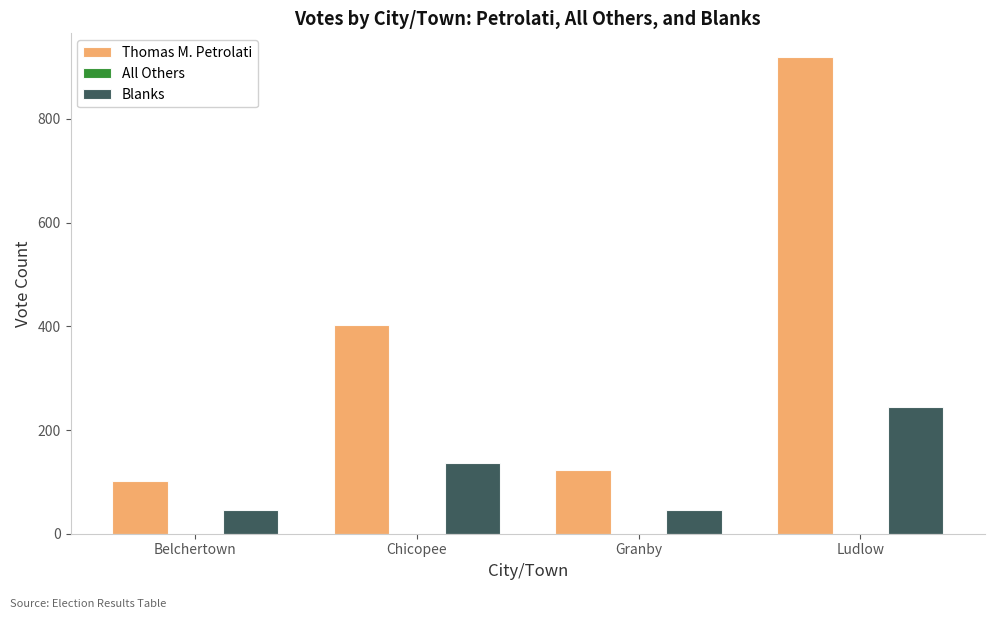

What position from the left is Granby?

3